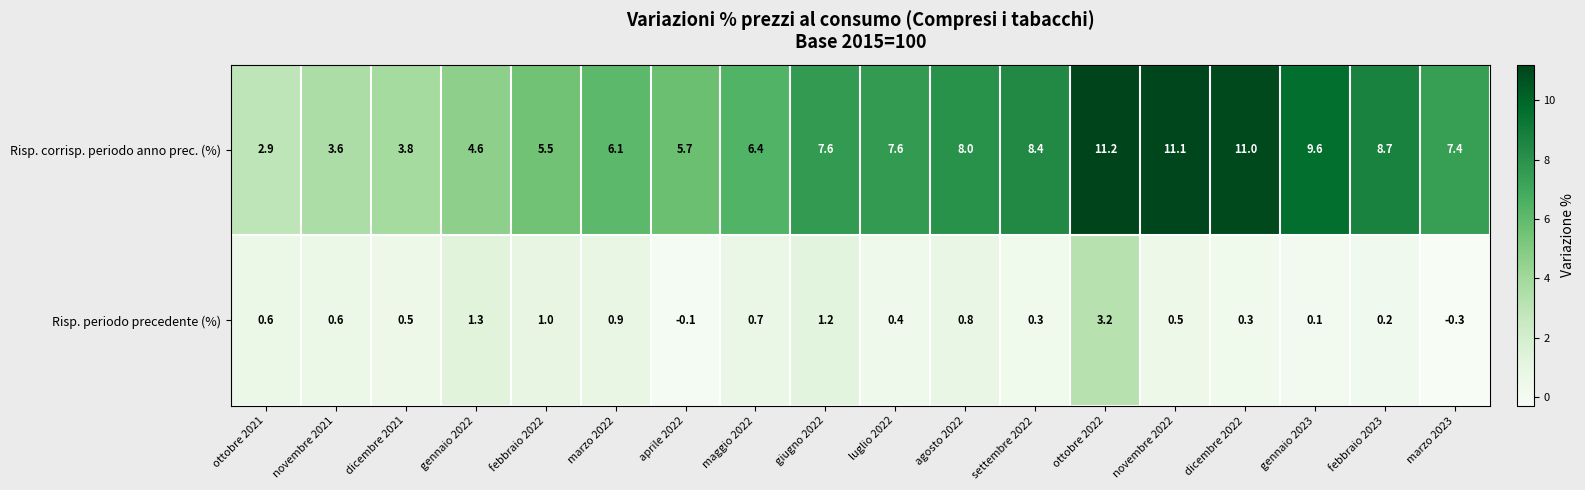

What is the minimum value for Risp. periodo precedente (%)?

-0.3